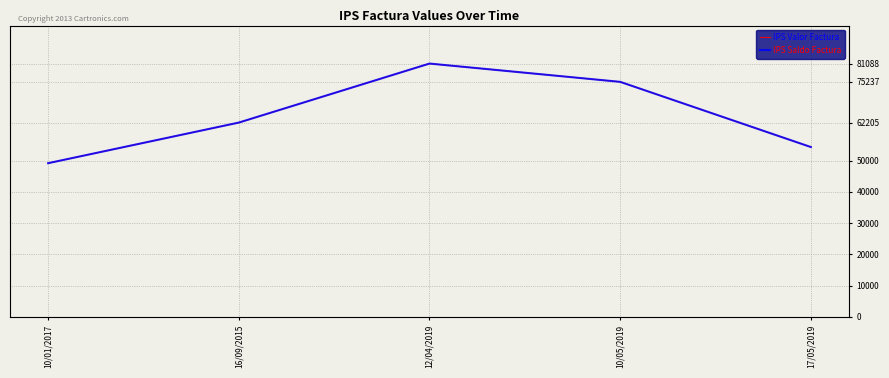

Does the chart have visible grid lines?

Yes